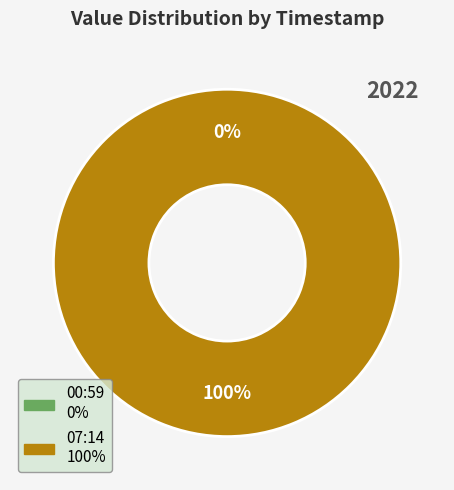

To the nearest percent, what is the difference between the largest and smallest slice percentages?

100%